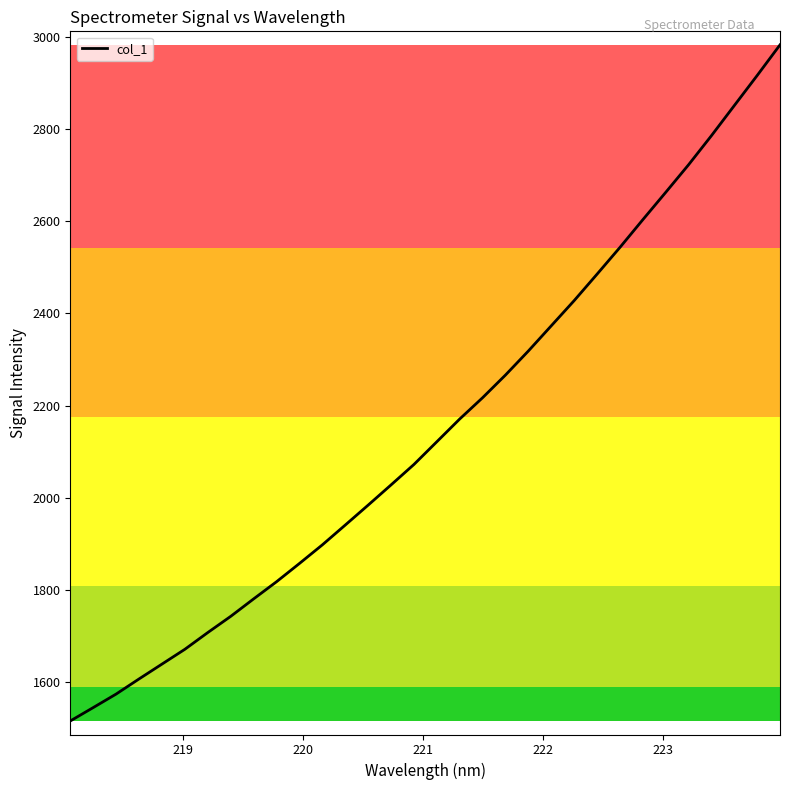

What is the difference between the maximum and minimum values?

1465.6